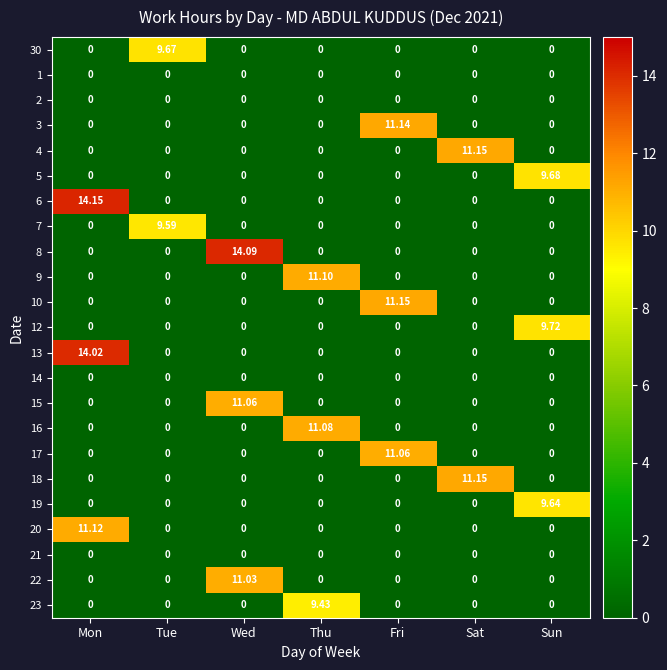

Which series has the widest spread of values?

6